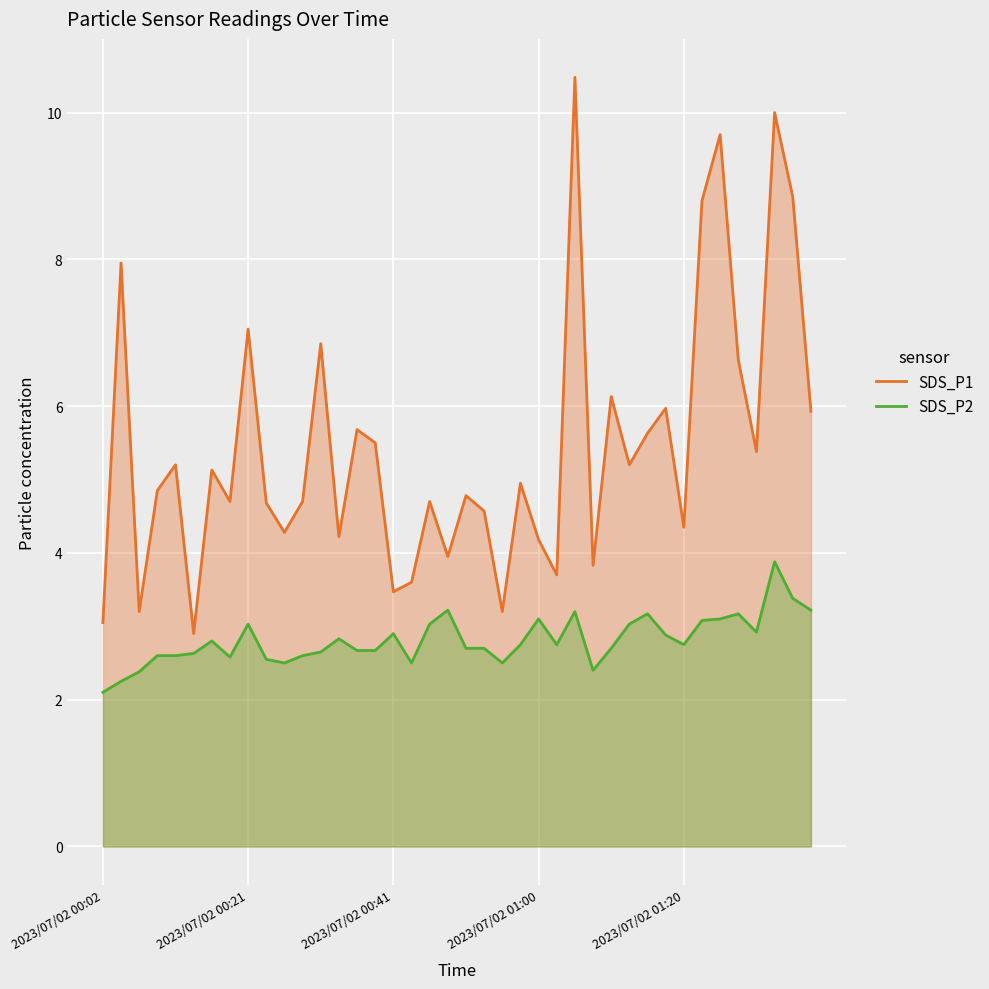

Rank the series at 38 from lowest to highest value.

SDS_P2, SDS_P1